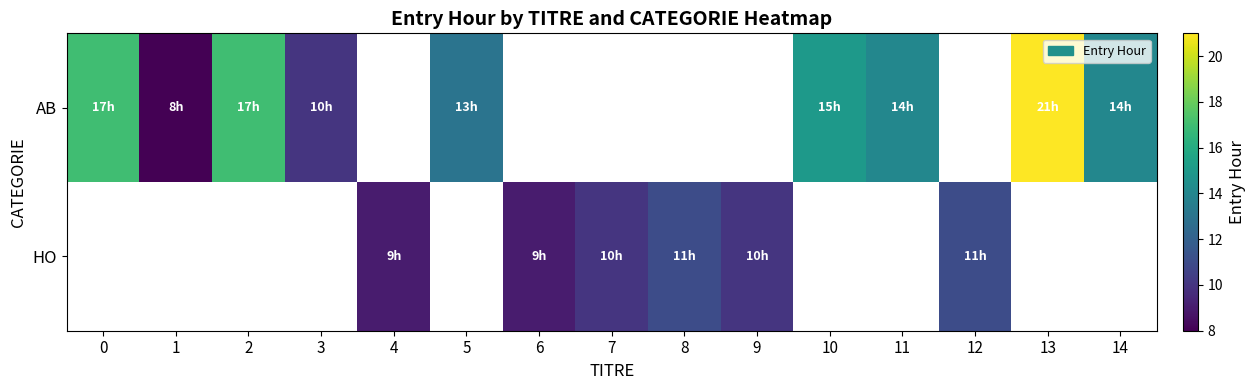

Is it true that AB equals 5.3 at 13?

False